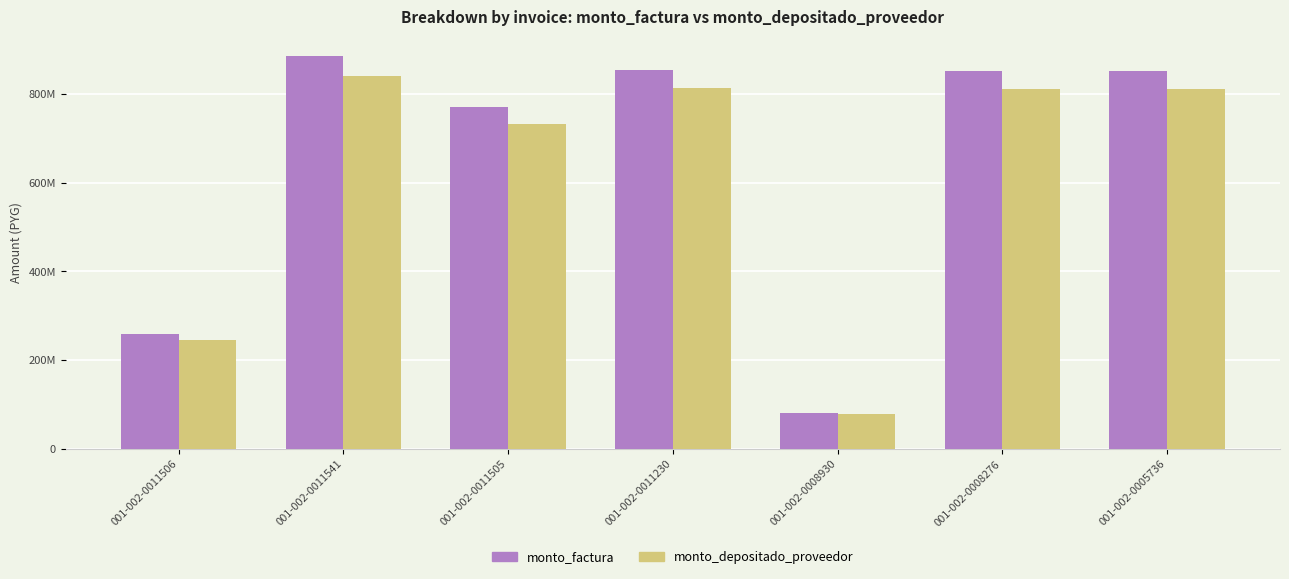

True or false: monto_factura has a value of 92137804 at 001-002-0011506.

False